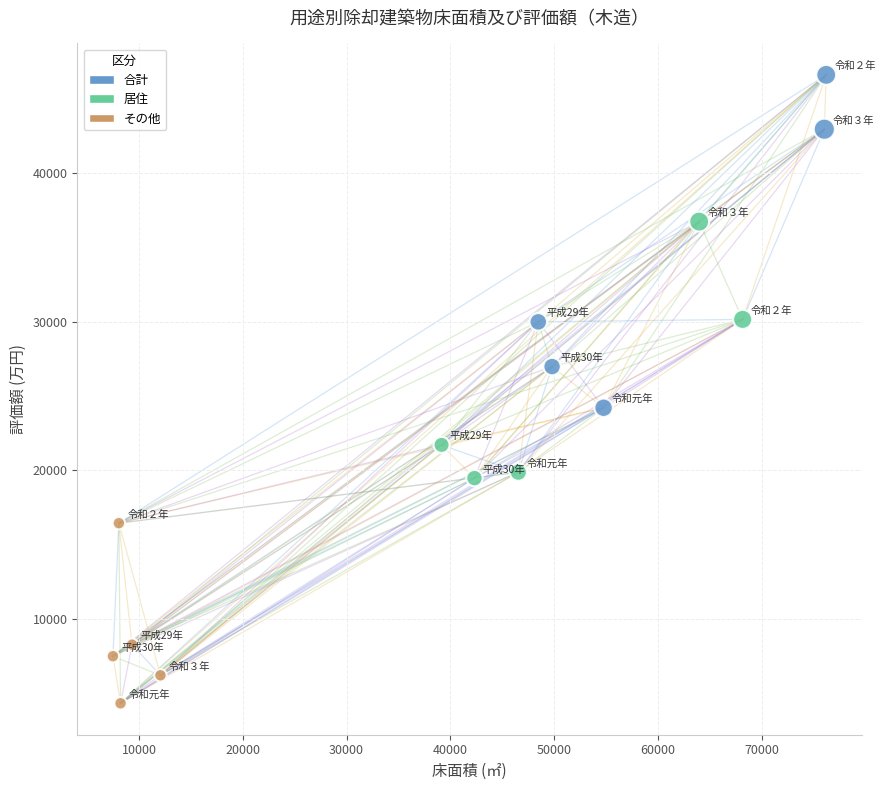

Which series reaches the minimum Y coordinate?

その他